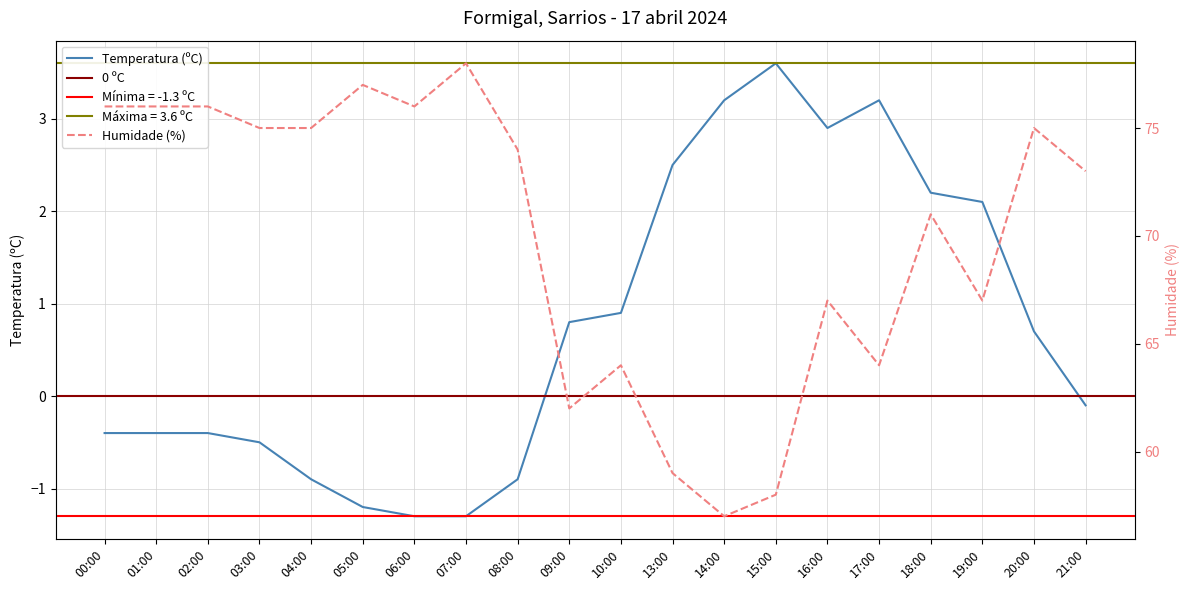

Reading right to left, transcribe all the data shown in this chart.

Temperatura (ºC): 21:00=-0.1	20:00=0.7	19:00=2.1	18:00=2.2	17:00=3.2	16:00=2.9	15:00=3.6	14:00=3.2	13:00=2.5	10:00=0.9	09:00=0.8	08:00=-0.9	07:00=-1.3	06:00=-1.3	05:00=-1.2	04:00=-0.9	03:00=-0.5	02:00=-0.4	01:00=-0.4	00:00=-0.4
Humidade (%): 21:00=73.0	20:00=75.0	19:00=67.0	18:00=71.0	17:00=64.0	16:00=67.0	15:00=58.0	14:00=57.0	13:00=59.0	10:00=64.0	09:00=62.0	08:00=74.0	07:00=78.0	06:00=76.0	05:00=77.0	04:00=75.0	03:00=75.0	02:00=76.0	01:00=76.0	00:00=76.0